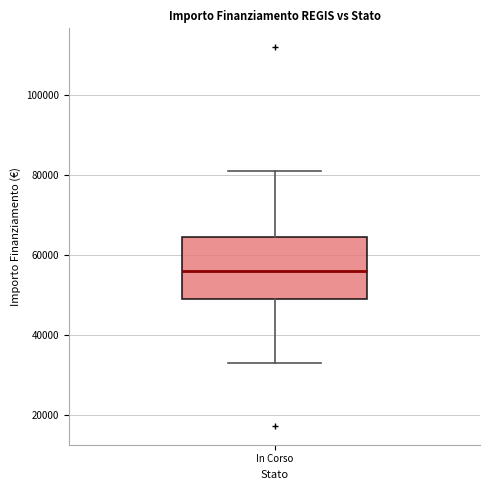

Transcribe this box plot: give where the median line is, the range the box spans, and where the two whiskers end, as read against the y-axis. The values are not printed on the chart, so give them approximately, as read against the axis.

median 56000, box 50000 to 64000, whiskers 32000 to 80000